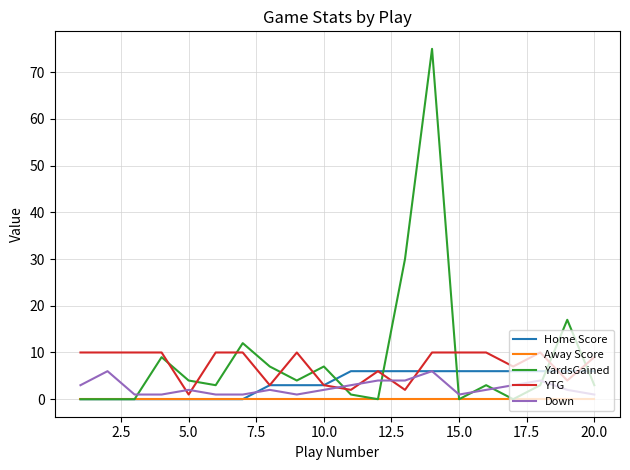

Which series has the largest range (max minus min)?

YardsGained